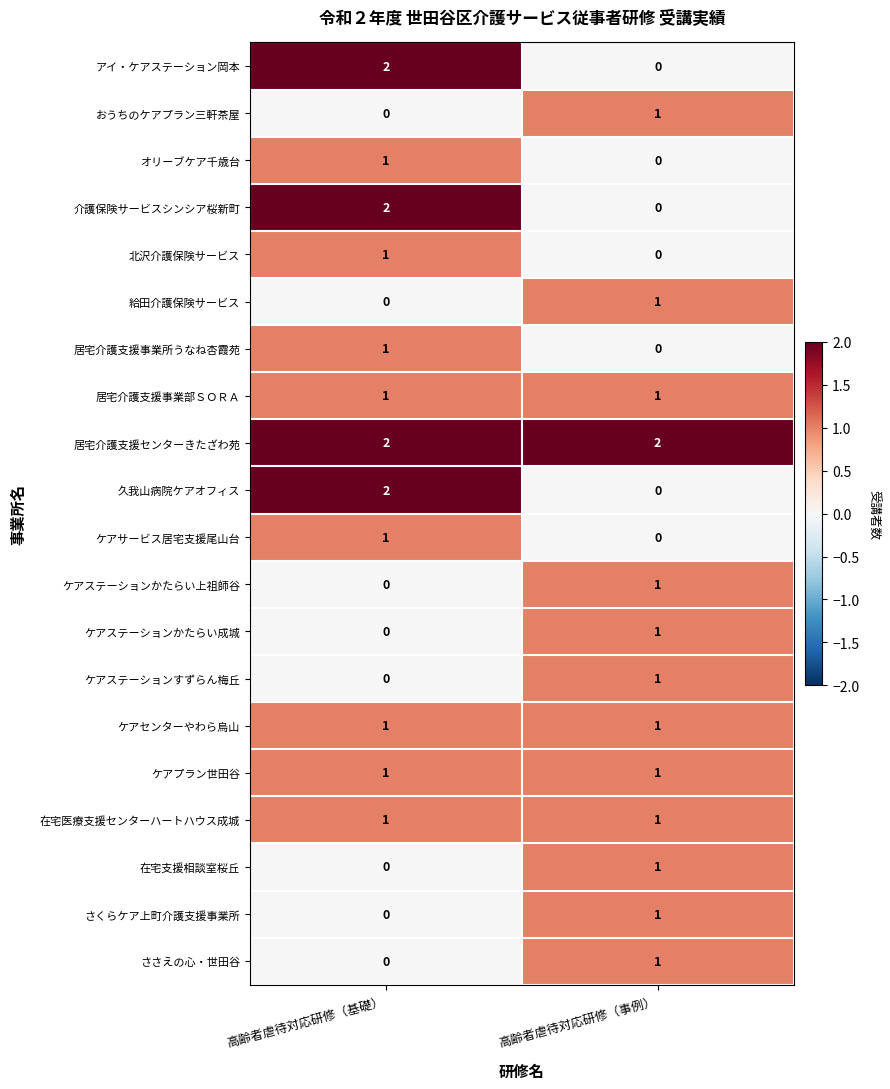

At which label is ケアステーションかたらい成城 closest to 0?

高齢者虐待対応研修（基礎）